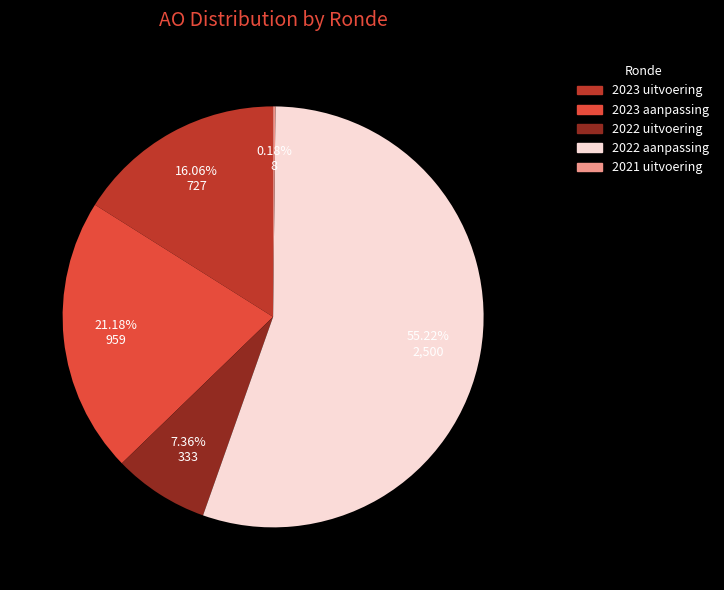

To the nearest percent, what is the average slice percentage?

20%